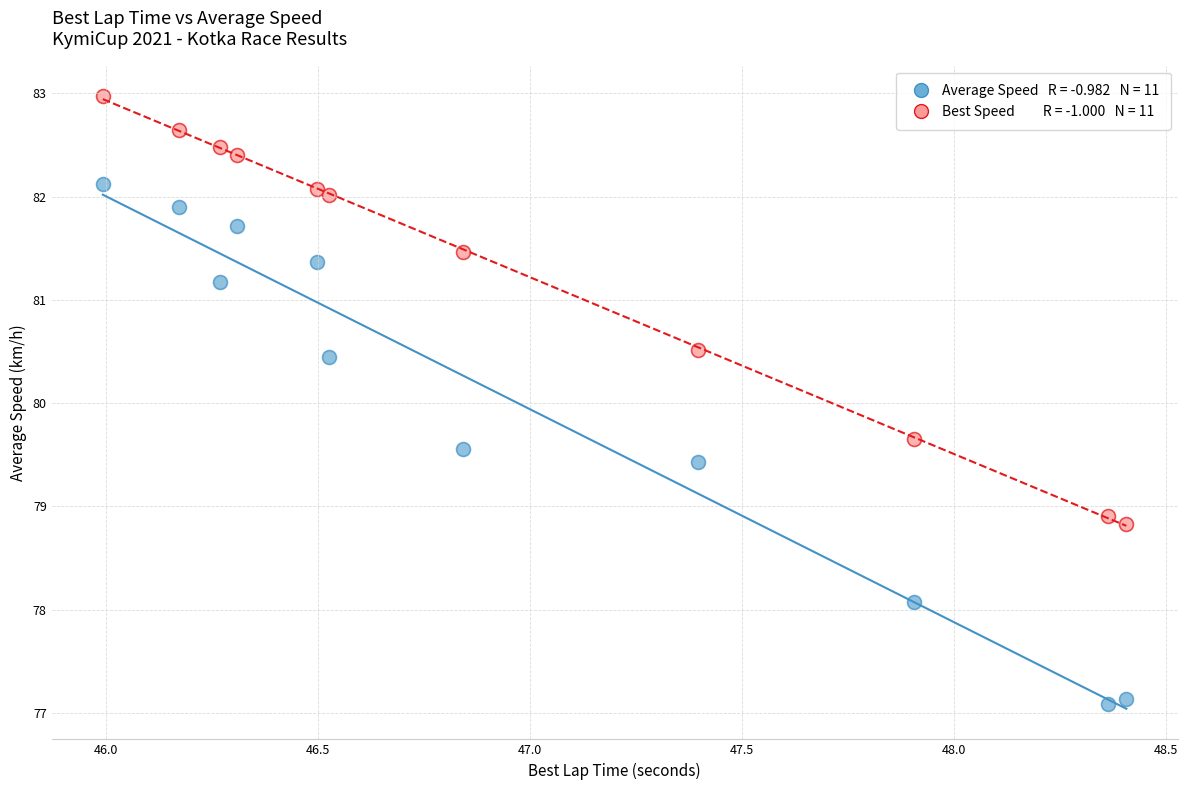

Across all series, what Y value is closest to 80?

79.7